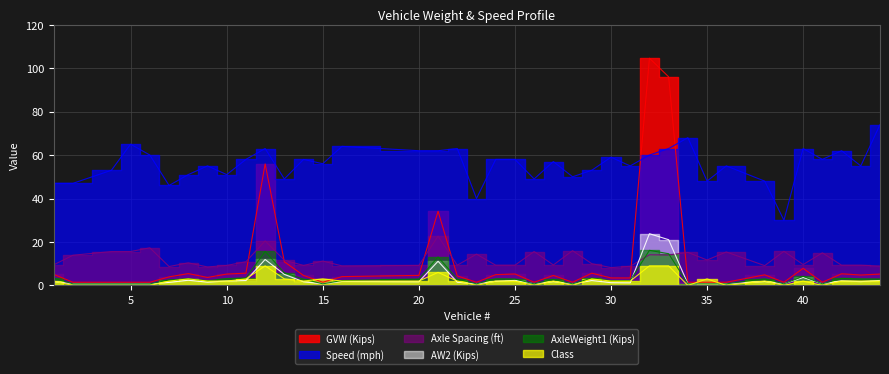

Reading left to right, list all the values displayed in this chart.

GVW: 1=5.1	2=1.5	4=1.5	5=1.5	6=1.5	7=3.9	8=5.4	9=3.7	10=5.2	11=5.6	12=55.9	13=10.9	14=4.6	15=1.5	16=4.1	20=4.6	21=34.1	22=4.4	23=1.5	24=5.0	25=5.3	26=1.5	27=4.6	28=1.5	29=5.6	30=3.4	31=3.4	32=104.6	33=96.0	34=1.5	35=1.5	36=1.5	38=4.9	39=1.5	40=7.8	41=1.5	42=5.4	43=4.8	44=5.2
AxleWeight1(Kips): 1=3.3	2=0.7	4=0.7	5=0.7	6=0.7	7=2.5	8=3.1	9=2.2	10=3.2	11=3.4	12=15.6	13=5.8	14=2.9	15=0.7	16=2.2	20=2.9	21=13.1	22=2.9	23=0.7	24=3.1	25=2.9	26=0.7	27=2.8	28=0.7	29=3.4	30=2.2	31=2.3	32=16.1	33=14.6	34=0.7	35=0.7	36=0.7	38=3.0	39=0.7	40=4.2	41=0.7	42=3.2	43=3.0	44=2.9
AW2: 1=1.8	2=0.7	4=0.7	5=0.7	6=0.7	7=1.4	8=2.4	9=1.5	10=2.0	11=2.2	12=11.9	13=5.1	14=1.7	15=0.7	16=1.8	20=1.7	21=11.1	22=1.5	23=0.7	24=1.9	25=2.3	26=0.7	27=1.8	28=0.7	29=2.2	30=1.2	31=1.2	32=23.8	33=21.0	34=0.7	35=0.7	36=0.7	38=1.8	39=0.7	40=3.7	41=0.7	42=2.1	43=1.8	44=2.3
speed: 1=47.0	2=47.0	4=53.0	5=65.0	6=60.0	7=46.0	8=51.0	9=55.0	10=51.0	11=58.0	12=63.0	13=49.0	14=58.0	15=56.0	16=64.0	20=62.0	21=62.0	22=63.0	23=40.0	24=58.0	25=58.0	26=49.0	27=57.0	28=50.0	29=53.0	30=59.0	31=55.0	32=60.0	33=63.0	34=68.0	35=48.0	36=55.0	38=48.0	39=30.0	40=63.0	41=58.0	42=62.0	43=55.0	44=74.0
AxleSpacing1(feet): 1=9.5	2=13.9	4=15.6	5=15.6	6=17.3	7=8.7	8=10.4	9=8.5	10=9.2	11=10.9	12=20.5	13=11.6	14=9.2	15=11.2	16=9.0	20=9.2	21=22.7	22=9.3	23=14.4	24=9.3	25=9.3	26=15.6	27=9.4	28=16.0	29=10.0	30=8.2	31=8.8	32=14.1	33=14.0	34=15.2	35=11.7	36=15.4	38=9.1	39=15.7	40=9.6	41=15.0	42=9.3	43=9.3	44=8.9
Class: 1=2.0	2=0.0	4=0.0	5=0.0	6=0.0	7=2.0	8=3.0	9=2.0	10=2.0	11=3.0	12=9.0	13=3.0	14=2.0	15=3.0	16=2.0	20=2.0	21=6.0	22=2.0	23=0.0	24=2.0	25=2.0	26=0.0	27=2.0	28=0.0	29=3.0	30=2.0	31=2.0	32=9.0	33=9.0	34=0.0	35=3.0	36=0.0	38=2.0	39=0.0	40=2.0	41=0.0	42=2.0	43=2.0	44=2.0